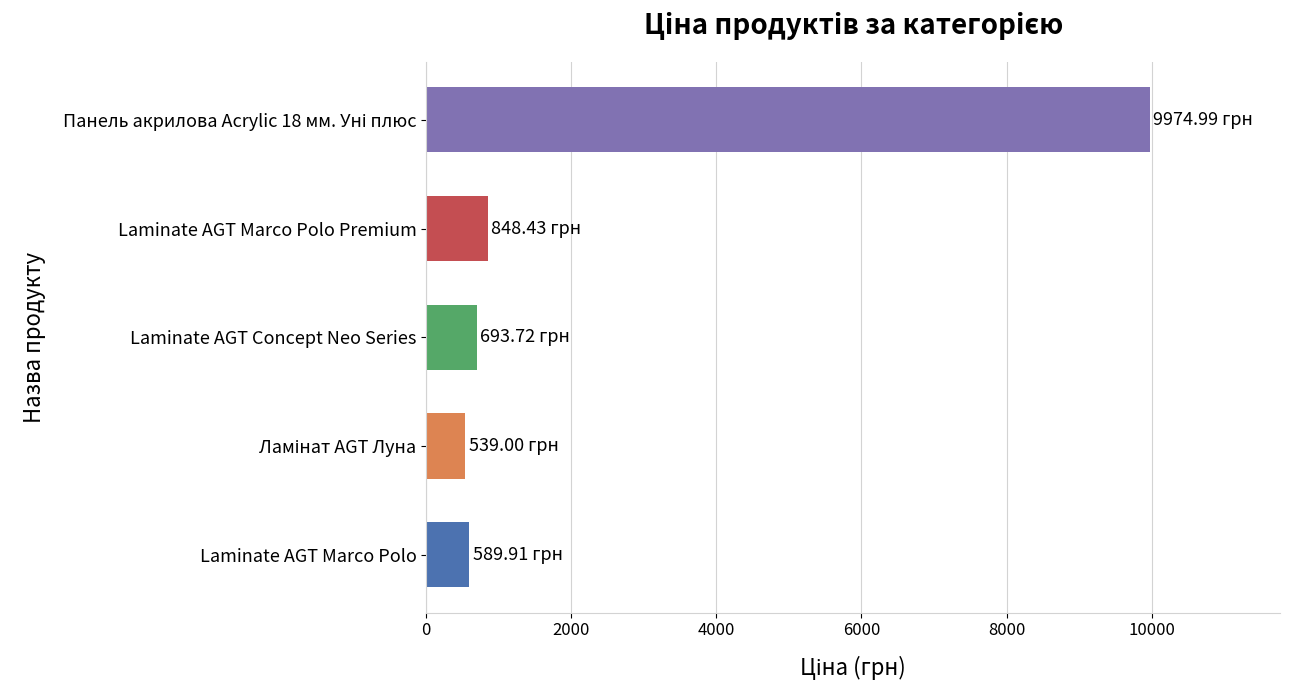

What is the difference between the second highest and second lowest values?

258.5